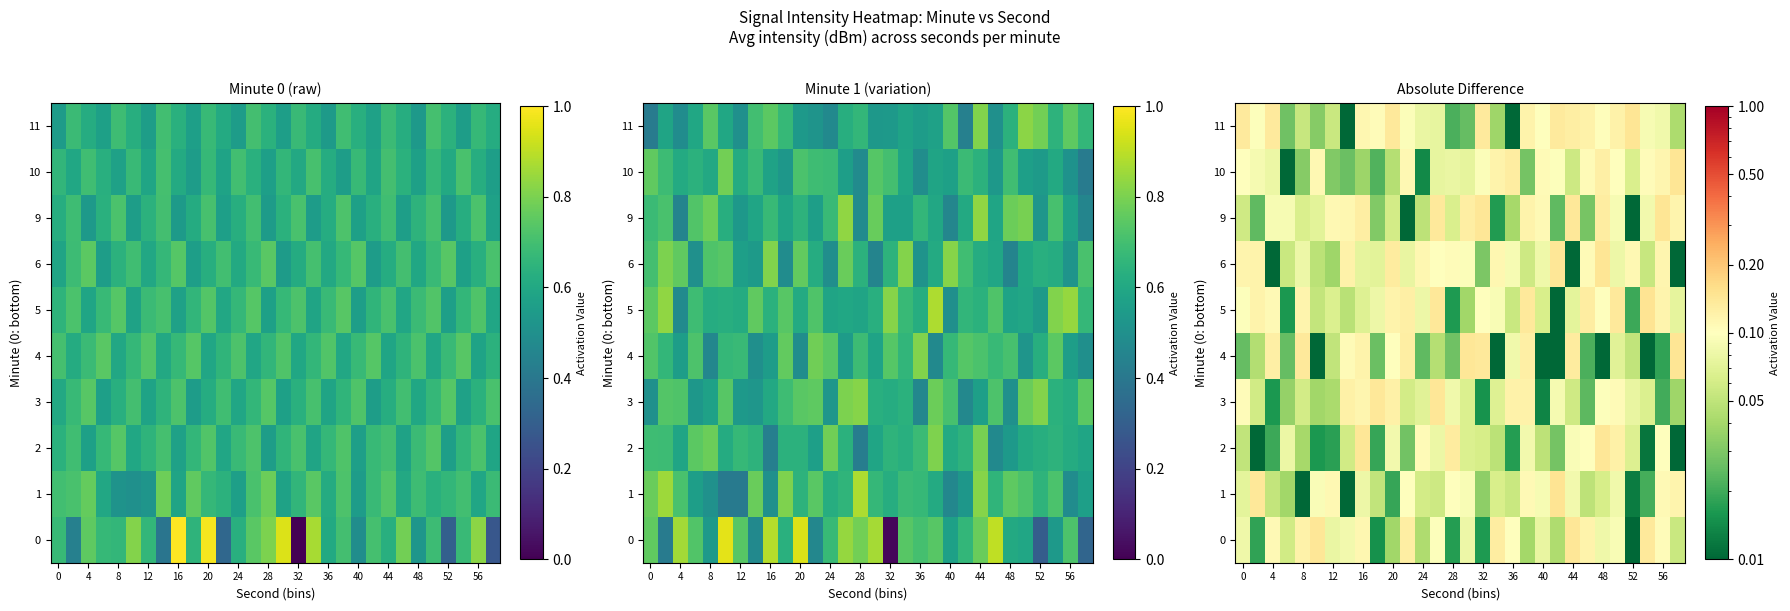

What is the difference between the maximum and second lowest values in the 4 series?

0.1